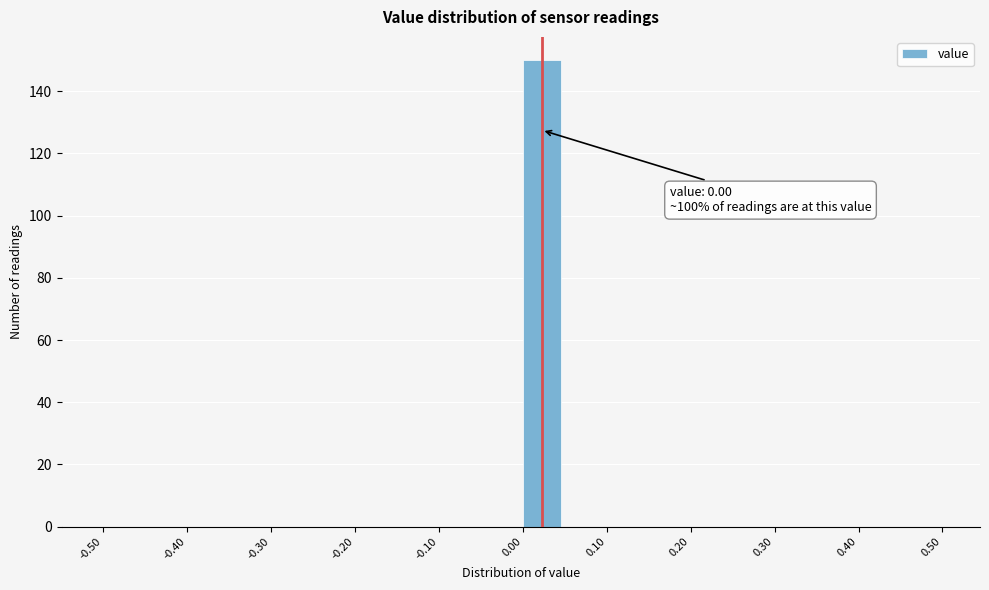

Which range on the x-axis has the tallest bar?

0.00 to 0.05